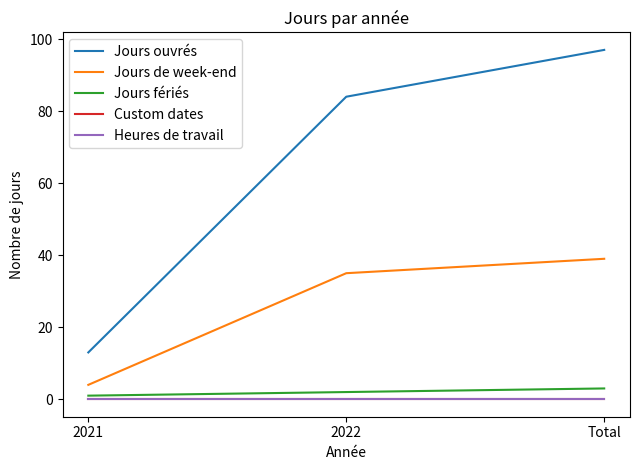

What position from the left is 2021?

1